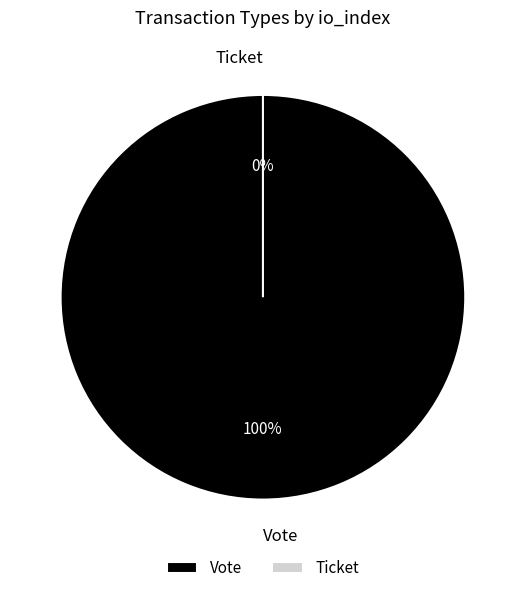

Is Ticket the majority of the pie?

No